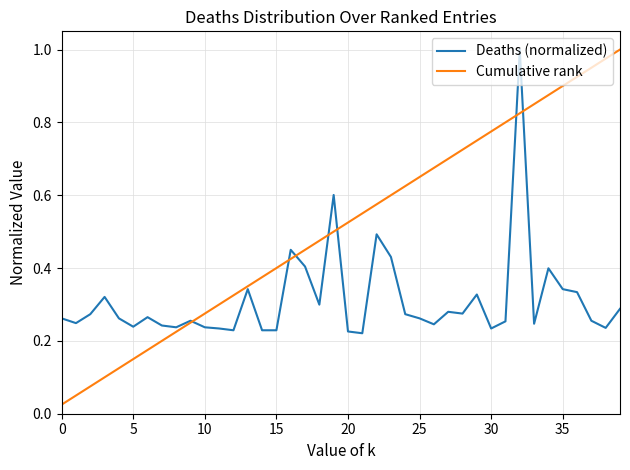

Which series has the largest total across all categories?

Cumulative rank